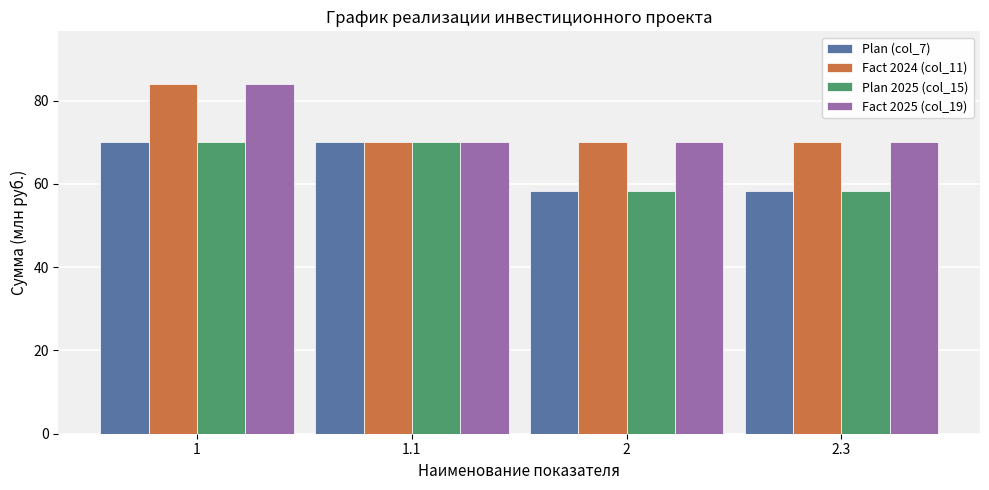

Is it true that Plan 2025 (col_15) equals 80.2 at 2.3?

False